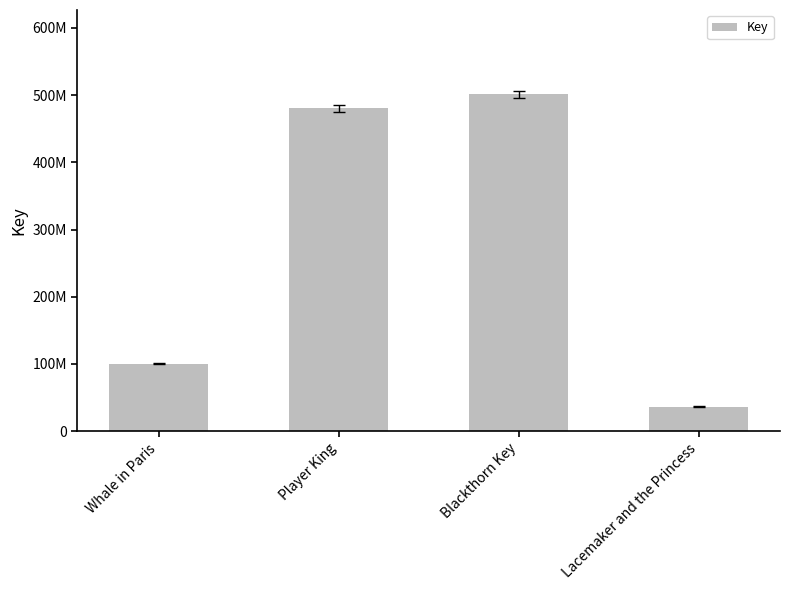

What is the maximum value shown in the chart?

501383390